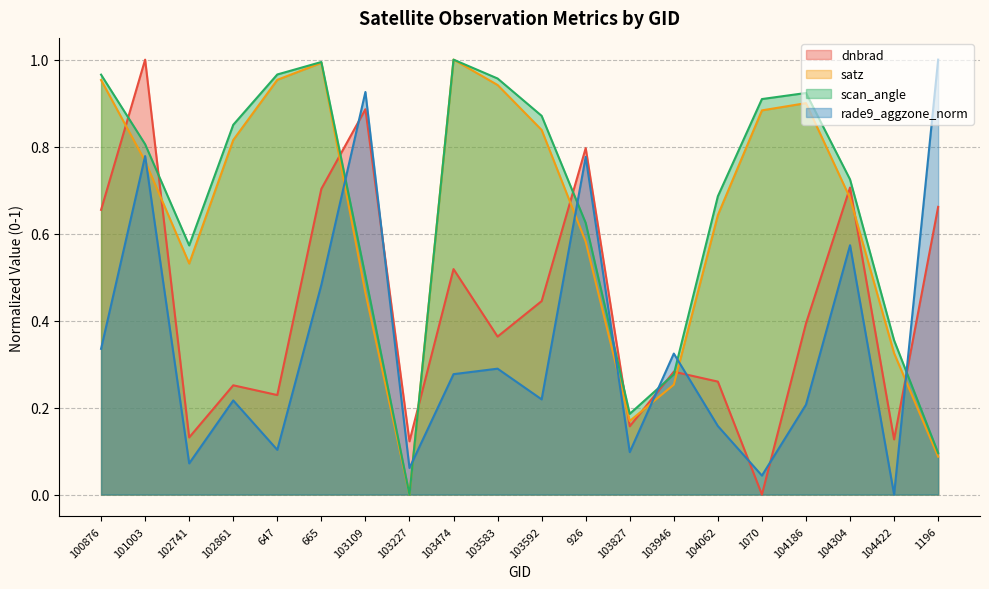

Reading left to right, extract all data points from this chart.

dnbrad: 100876=0.7	101003=1.0	102741=0.1	102861=0.3	647=0.2	665=0.7	103109=0.9	103227=0.1	103474=0.5	103583=0.4	103592=0.4	926=0.8	103827=0.2	103946=0.3	104062=0.3	1070=0.0	104186=0.4	104304=0.7	104422=0.1	1196=0.7
satz: 100876=1.0	101003=0.8	102741=0.5	102861=0.8	647=1.0	665=1.0	103109=0.5	103227=0.0	103474=1.0	103583=0.9	103592=0.8	926=0.6	103827=0.2	103946=0.3	104062=0.6	1070=0.9	104186=0.9	104304=0.7	104422=0.3	1196=0.1
scan_angle: 100876=1.0	101003=0.8	102741=0.6	102861=0.9	647=1.0	665=1.0	103109=0.5	103227=0.0	103474=1.0	103583=1.0	103592=0.9	926=0.6	103827=0.2	103946=0.3	104062=0.7	1070=0.9	104186=0.9	104304=0.7	104422=0.4	1196=0.1
rade9_aggzone_norm: 100876=0.3	101003=0.8	102741=0.1	102861=0.2	647=0.1	665=0.5	103109=0.9	103227=0.1	103474=0.3	103583=0.3	103592=0.2	926=0.8	103827=0.1	103946=0.3	104062=0.2	1070=0.0	104186=0.2	104304=0.6	104422=0.0	1196=1.0